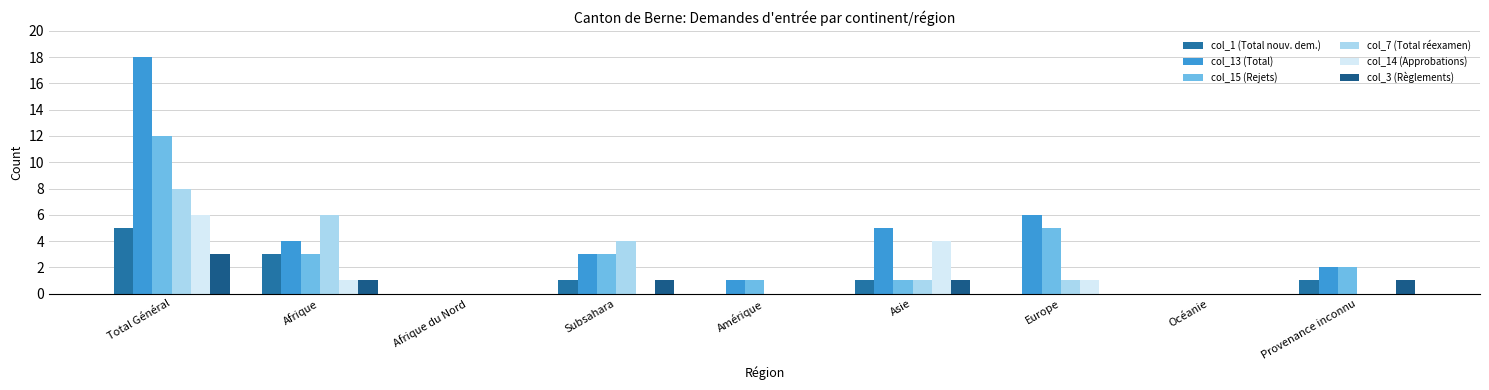

At which label is col_13 (Total) closest to 9?

Europe